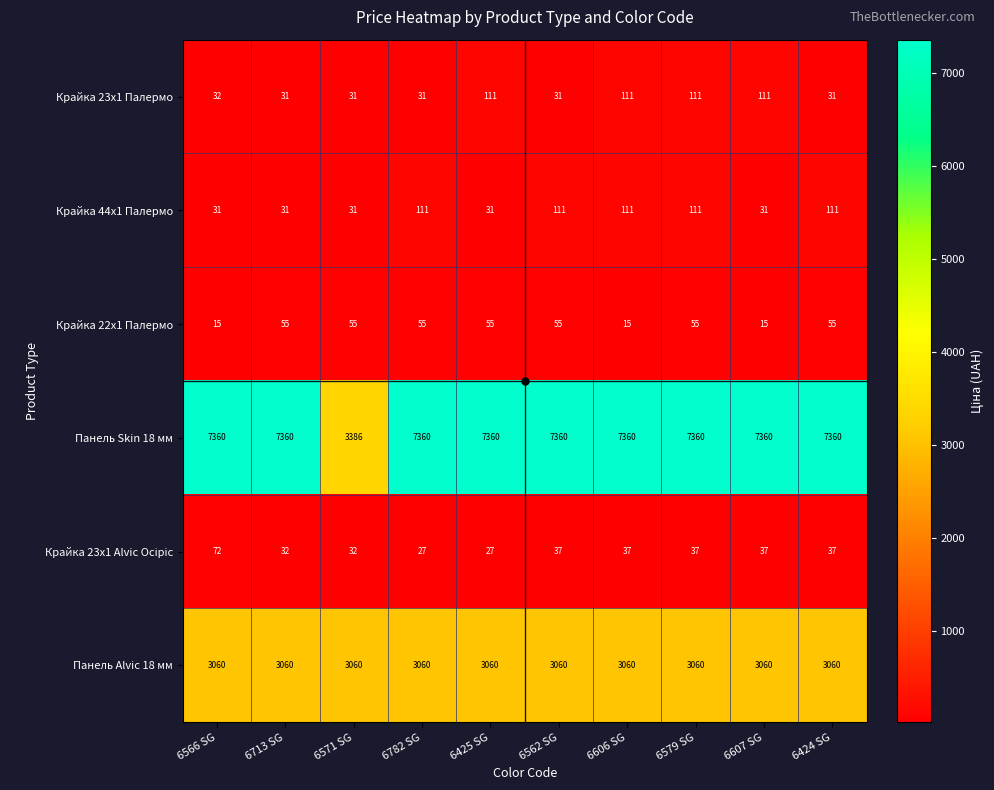

The Панель Skin 18 мм series shows 5874 at 6571 SG. True or false?

False